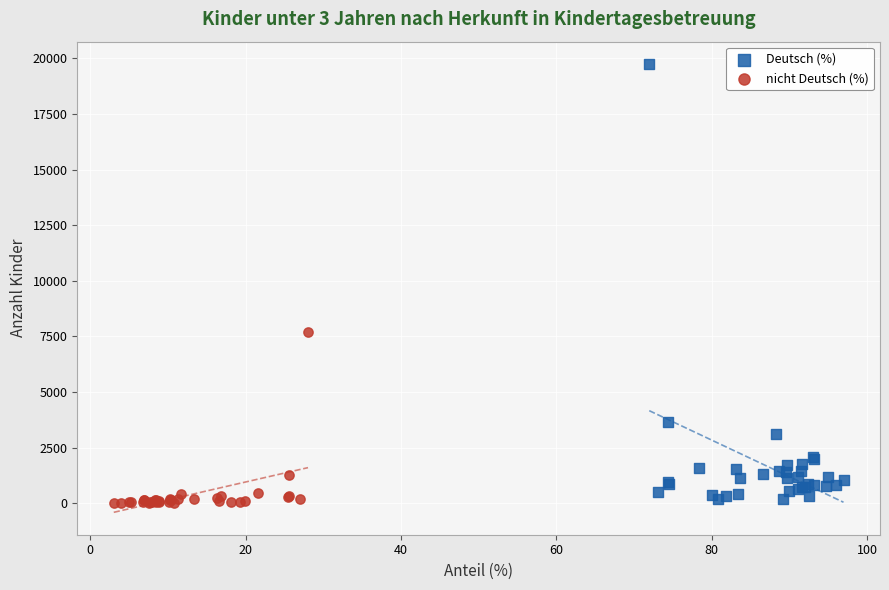

Which series contains the highest Y value?

Deutsch (%)